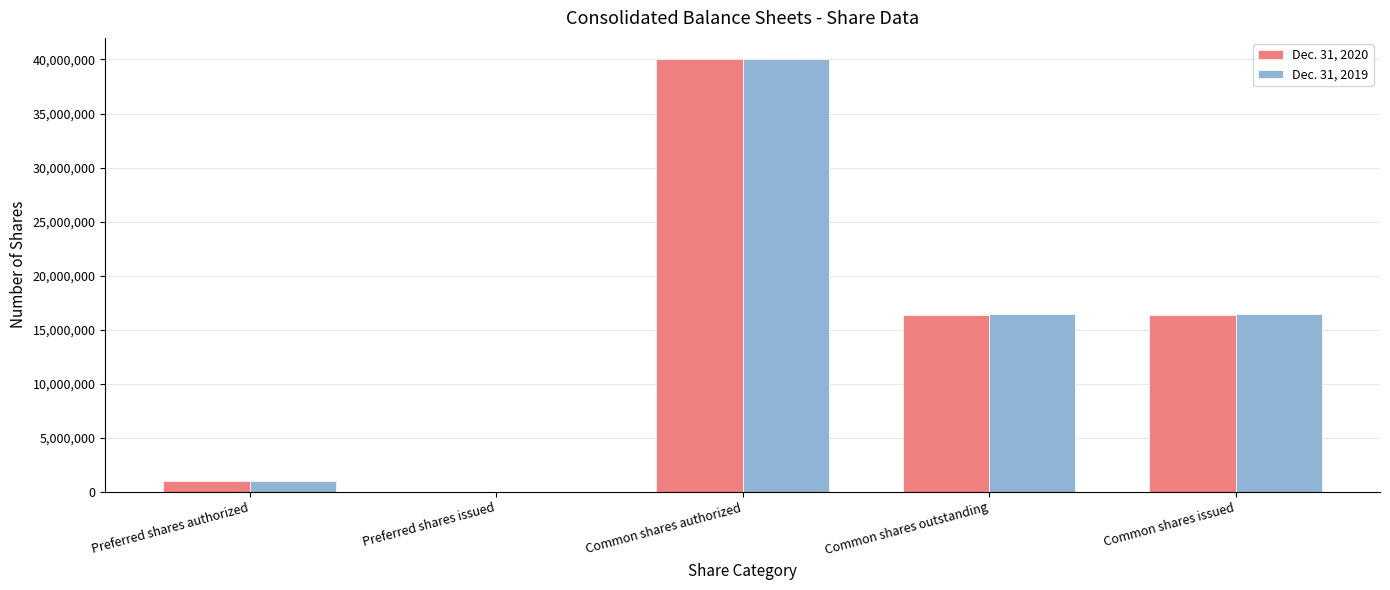

How many distinct data groups are displayed?

2